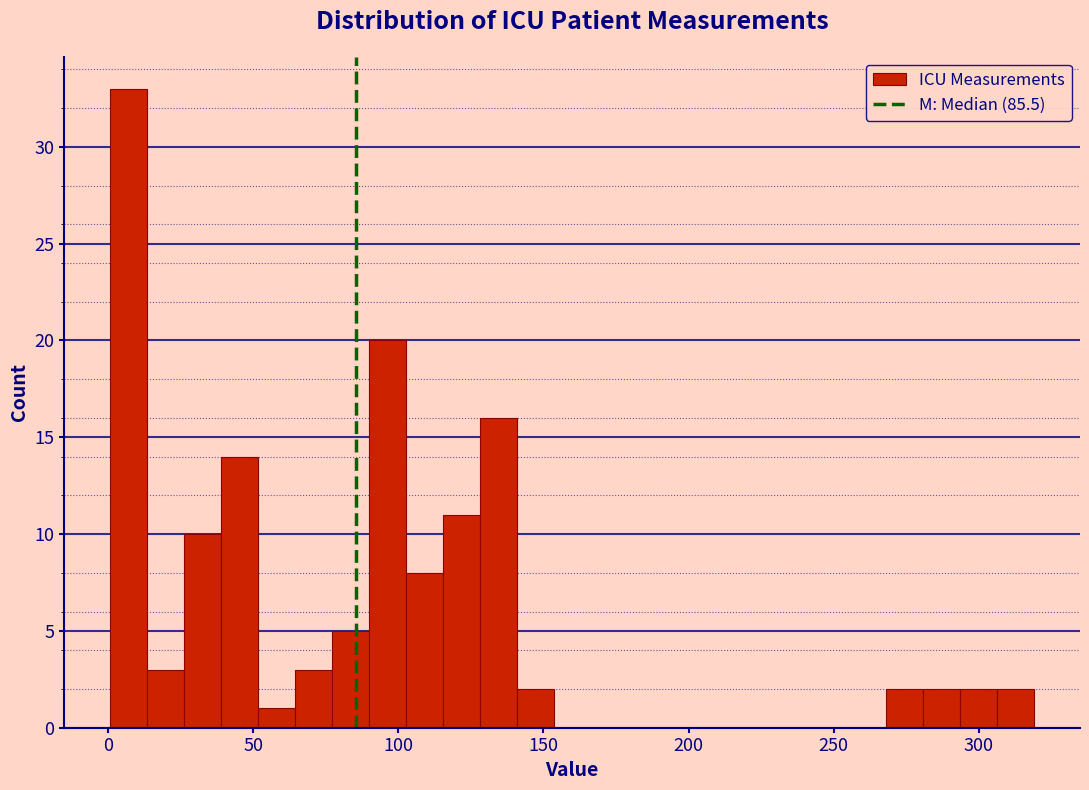

Around what value on the x-axis is the tallest bar? Give the approximate position of its centre, as read against the axis.

5